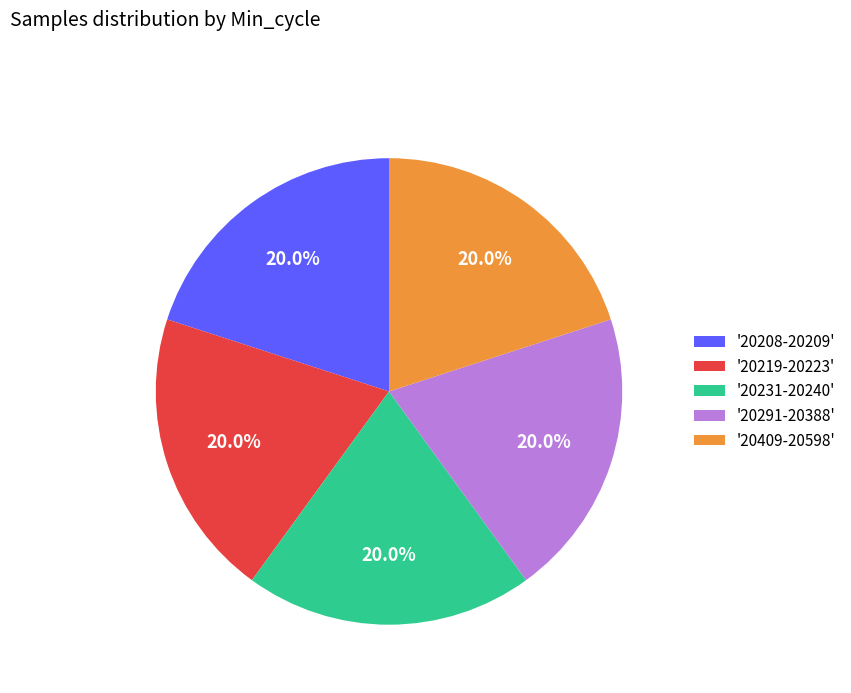

Approximately how many times larger is the value at '20231-20240' compared to '20291-20388'?

1.0